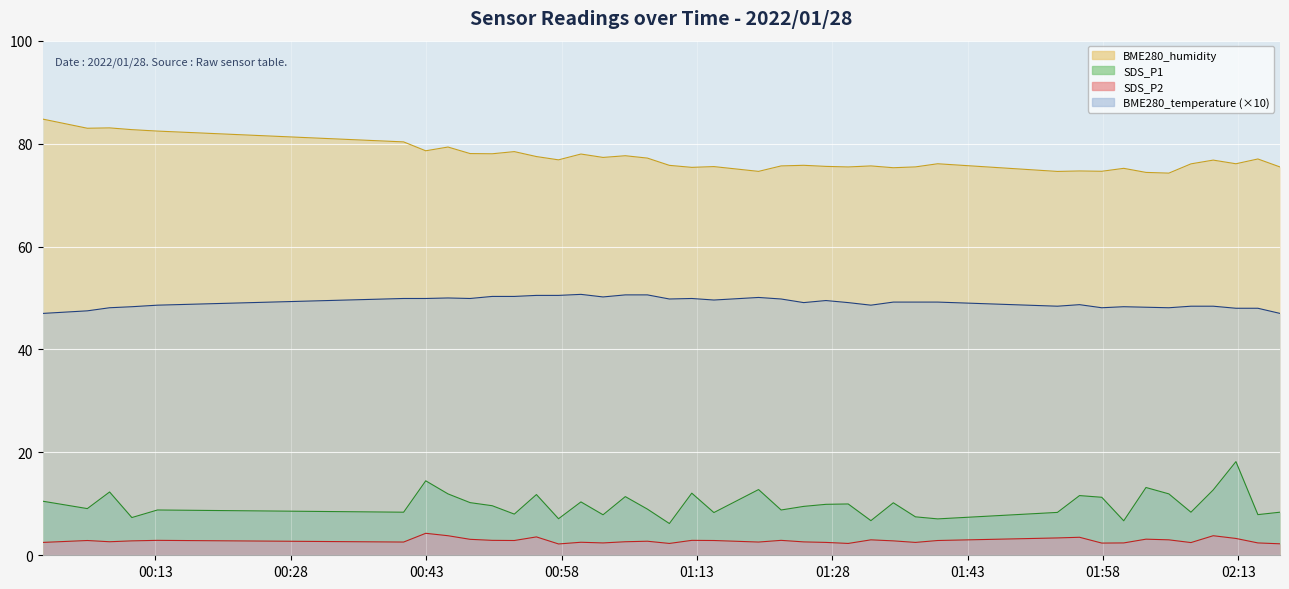

Reading right to left, what are all the values shown in this chart?

BME280_humidity: 75.5	77.0	76.1	76.8	76.1	74.3	74.4	75.2	74.6	74.7	74.6	76.1	75.5	75.3	75.7	75.5	75.6	75.8	75.7	74.6	75.5	75.4	75.8	77.2	77.6	77.3	78.0	76.8	77.5	78.4	78.0	78.1	79.3	78.6	80.3	82.4	82.7	83.0	83.0	84.8
BME280_temperature: 47.0	48.0	48.0	48.4	48.4	48.1	48.2	48.3	48.1	48.7	48.4	49.2	49.2	49.2	48.6	49.1	49.5	49.1	49.8	50.1	49.6	49.9	49.8	50.6	50.6	50.2	50.7	50.5	50.5	50.3	50.3	49.9	50.0	49.9	49.9	48.6	48.3	48.1	47.5	47.0
SDS_P1: 8.4	7.9	18.2	12.7	8.4	11.9	13.2	6.7	11.3	11.6	8.3	7.1	7.5	10.2	6.7	10.0	9.9	9.5	8.8	12.8	8.3	12.1	6.2	9.0	11.4	7.9	10.4	7.1	11.8	8.0	9.6	10.2	11.9	14.5	8.4	8.8	7.3	12.3	9.1	10.5
SDS_P2: 2.2	2.4	3.3	3.8	2.5	3.0	3.1	2.4	2.4	3.5	3.4	2.9	2.5	2.8	3.0	2.3	2.5	2.6	2.9	2.6	2.9	2.9	2.3	2.7	2.6	2.4	2.5	2.2	3.6	2.9	2.9	3.1	3.8	4.3	2.6	2.9	2.8	2.6	2.9	2.5